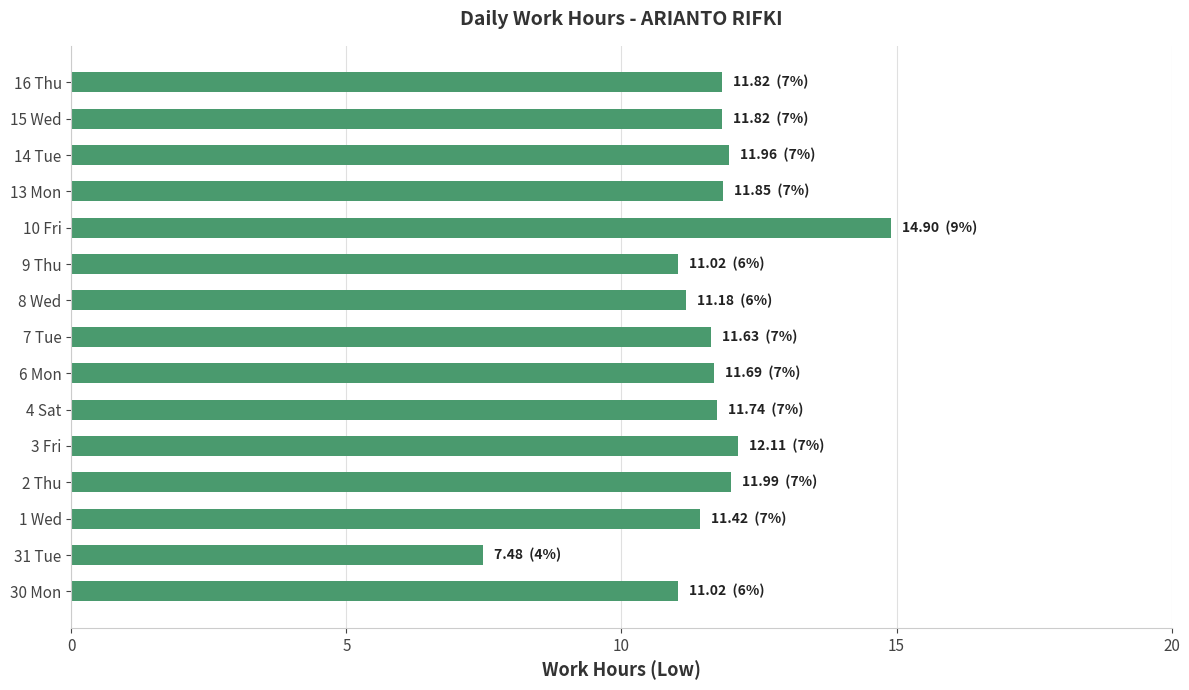

What is the smallest value displayed?

7.5